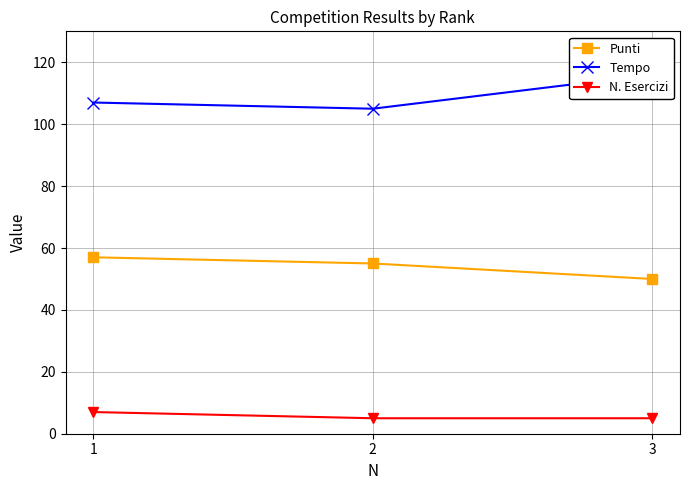

How many N. Esercizi values are between 5 and 7?

3